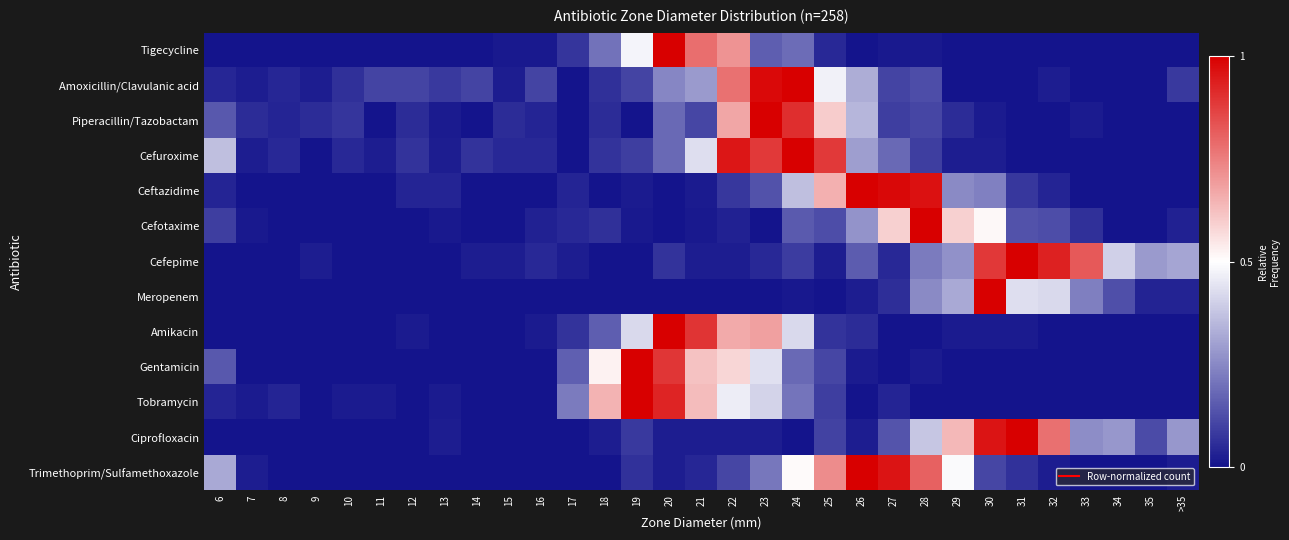

Reading right to left, transcribe all the data shown in this chart.

Tigecycline: >35=0.0	35=0.0	34=0.0	33=0.0	32=0.0	31=0.0	30=0.0	29=0.0	28=0.0	27=0.0	26=0.0	25=0.0	24=0.2	23=0.2	22=0.7	21=0.8	20=1.0	19=0.5	18=0.2	17=0.1	16=0.0	15=0.0	14=0.0	13=0.0	12=0.0	11=0.0	10=0.0	9=0.0	8=0.0	7=0.0	6=0.0
Amoxicillin/Clavulanic acid: >35=0.1	35=0.0	34=0.0	33=0.0	32=0.0	31=0.0	30=0.0	29=0.0	28=0.1	27=0.1	26=0.3	25=0.5	24=1.0	23=1.0	22=0.8	21=0.3	20=0.2	19=0.1	18=0.1	17=0.0	16=0.1	15=0.0	14=0.1	13=0.1	12=0.1	11=0.1	10=0.1	9=0.0	8=0.0	7=0.0	6=0.0
Piperacillin/Tazobactam: >35=0.0	35=0.0	34=0.0	33=0.0	32=0.0	31=0.0	30=0.0	29=0.1	28=0.1	27=0.1	26=0.3	25=0.6	24=0.9	23=1.0	22=0.7	21=0.1	20=0.2	19=0.0	18=0.1	17=0.0	16=0.0	15=0.1	14=0.0	13=0.0	12=0.1	11=0.0	10=0.1	9=0.1	8=0.0	7=0.1	6=0.1
Cefuroxime: >35=0.0	35=0.0	34=0.0	33=0.0	32=0.0	31=0.0	30=0.0	29=0.0	28=0.1	27=0.2	26=0.3	25=0.9	24=1.0	23=0.9	22=1.0	21=0.4	20=0.2	19=0.1	18=0.1	17=0.0	16=0.0	15=0.0	14=0.1	13=0.0	12=0.1	11=0.0	10=0.0	9=0.0	8=0.0	7=0.0	6=0.4
Ceftazidime: >35=0.0	35=0.0	34=0.0	33=0.0	32=0.0	31=0.1	30=0.2	29=0.2	28=1.0	27=1.0	26=1.0	25=0.7	24=0.4	23=0.1	22=0.1	21=0.0	20=0.0	19=0.0	18=0.0	17=0.0	16=0.0	15=0.0	14=0.0	13=0.0	12=0.0	11=0.0	10=0.0	9=0.0	8=0.0	7=0.0	6=0.0
Cefotaxime: >35=0.0	35=0.0	34=0.0	33=0.1	32=0.1	31=0.1	30=0.5	29=0.6	28=1.0	27=0.6	26=0.3	25=0.1	24=0.2	23=0.0	22=0.0	21=0.0	20=0.0	19=0.0	18=0.1	17=0.0	16=0.0	15=0.0	14=0.0	13=0.0	12=0.0	11=0.0	10=0.0	9=0.0	8=0.0	7=0.0	6=0.1
Cefepime: >35=0.3	35=0.3	34=0.4	33=0.8	32=0.9	31=1.0	30=0.9	29=0.3	28=0.2	27=0.0	26=0.2	25=0.0	24=0.1	23=0.0	22=0.0	21=0.0	20=0.1	19=0.0	18=0.0	17=0.0	16=0.0	15=0.0	14=0.0	13=0.0	12=0.0	11=0.0	10=0.0	9=0.0	8=0.0	7=0.0	6=0.0
Meropenem: >35=0.0	35=0.0	34=0.1	33=0.2	32=0.4	31=0.4	30=1.0	29=0.3	28=0.2	27=0.1	26=0.0	25=0.0	24=0.0	23=0.0	22=0.0	21=0.0	20=0.0	19=0.0	18=0.0	17=0.0	16=0.0	15=0.0	14=0.0	13=0.0	12=0.0	11=0.0	10=0.0	9=0.0	8=0.0	7=0.0	6=0.0
Amikacin: >35=0.0	35=0.0	34=0.0	33=0.0	32=0.0	31=0.0	30=0.0	29=0.0	28=0.0	27=0.0	26=0.1	25=0.1	24=0.4	23=0.7	22=0.7	21=0.9	20=1.0	19=0.4	18=0.2	17=0.1	16=0.0	15=0.0	14=0.0	13=0.0	12=0.0	11=0.0	10=0.0	9=0.0	8=0.0	7=0.0	6=0.0
Gentamicin: >35=0.0	35=0.0	34=0.0	33=0.0	32=0.0	31=0.0	30=0.0	29=0.0	28=0.0	27=0.0	26=0.0	25=0.1	24=0.2	23=0.4	22=0.6	21=0.6	20=0.9	19=1.0	18=0.5	17=0.2	16=0.0	15=0.0	14=0.0	13=0.0	12=0.0	11=0.0	10=0.0	9=0.0	8=0.0	7=0.0	6=0.1
Tobramycin: >35=0.0	35=0.0	34=0.0	33=0.0	32=0.0	31=0.0	30=0.0	29=0.0	28=0.0	27=0.0	26=0.0	25=0.1	24=0.2	23=0.4	22=0.5	21=0.6	20=0.9	19=1.0	18=0.6	17=0.2	16=0.0	15=0.0	14=0.0	13=0.0	12=0.0	11=0.0	10=0.0	9=0.0	8=0.0	7=0.0	6=0.0
Ciprofloxacin: >35=0.3	35=0.1	34=0.3	33=0.3	32=0.8	31=1.0	30=1.0	29=0.6	28=0.4	27=0.1	26=0.0	25=0.1	24=0.0	23=0.0	22=0.0	21=0.0	20=0.0	19=0.1	18=0.0	17=0.0	16=0.0	15=0.0	14=0.0	13=0.0	12=0.0	11=0.0	10=0.0	9=0.0	8=0.0	7=0.0	6=0.0
Trimethoprim/Sulfamethoxazole: >35=0.0	35=0.0	34=0.0	33=0.0	32=0.0	31=0.1	30=0.1	29=0.5	28=0.8	27=1.0	26=1.0	25=0.7	24=0.5	23=0.2	22=0.1	21=0.0	20=0.0	19=0.1	18=0.0	17=0.0	16=0.0	15=0.0	14=0.0	13=0.0	12=0.0	11=0.0	10=0.0	9=0.0	8=0.0	7=0.0	6=0.3